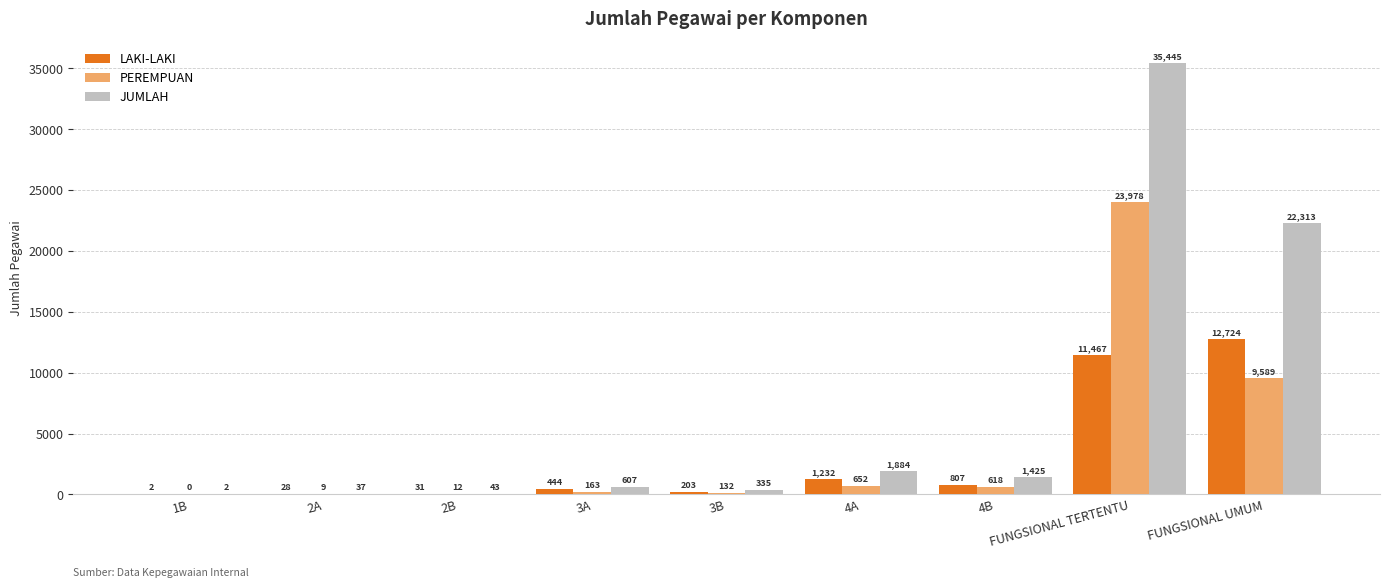

What is the maximum value for LAKI-LAKI?

12724